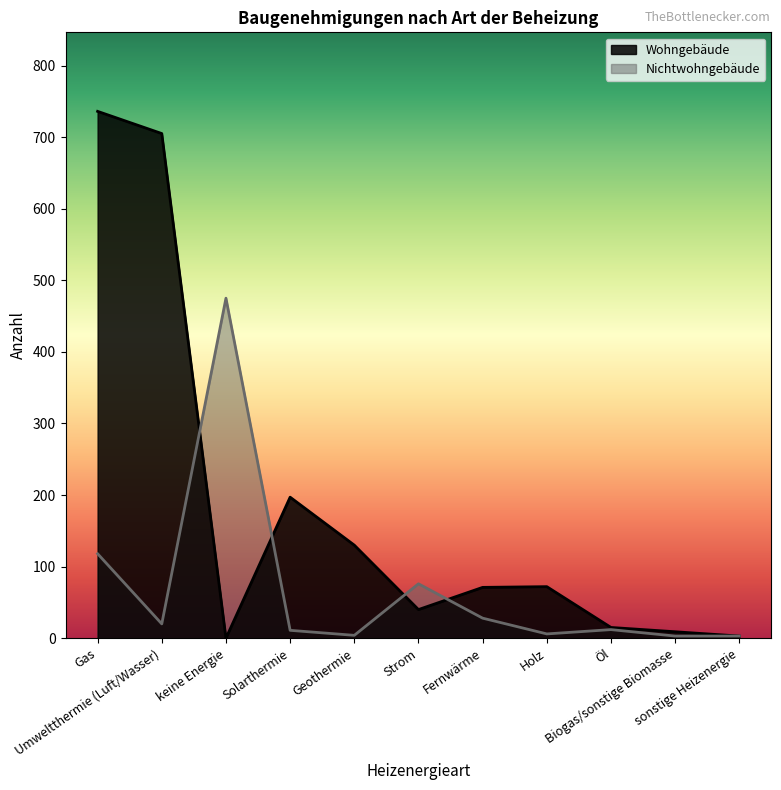

How many values in Wohngebäude are above zero?

10